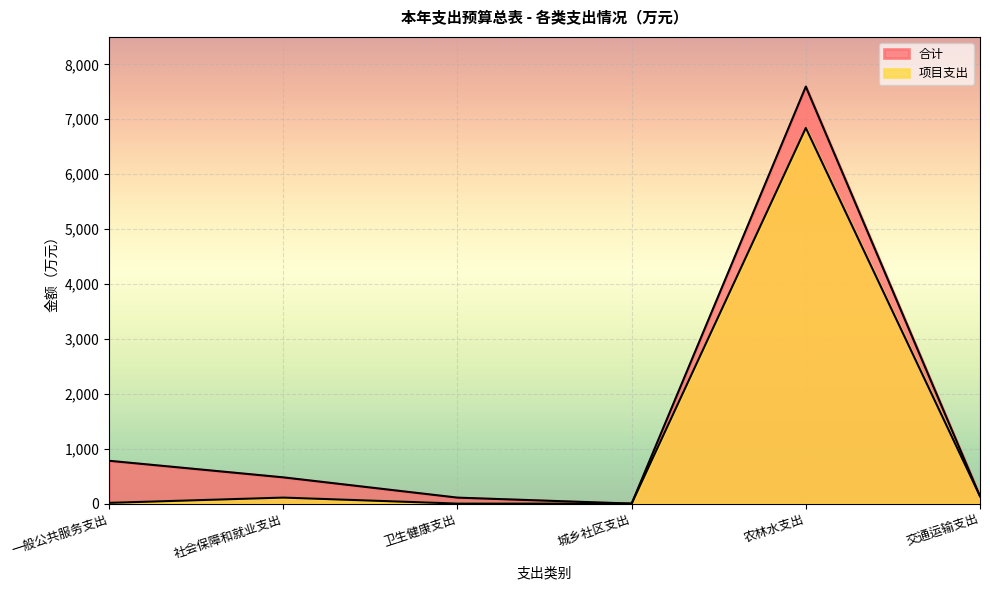

Rank the categories by 合计 value from lowest to highest.

城乡社区支出, 卫生健康支出, 交通运输支出, 社会保障和就业支出, 一般公共服务支出, 农林水支出